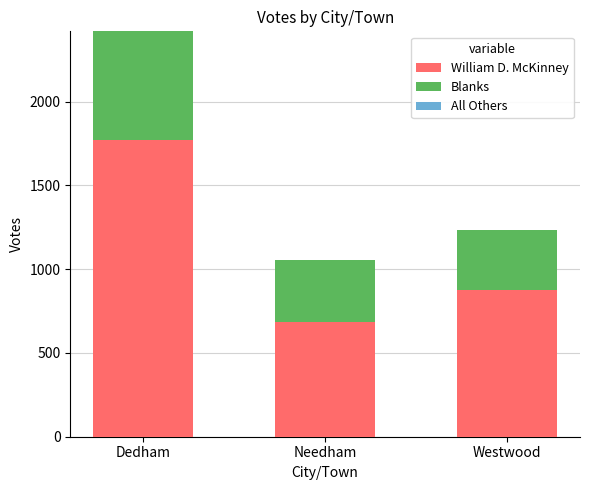

How many categories are shown in the chart?

3